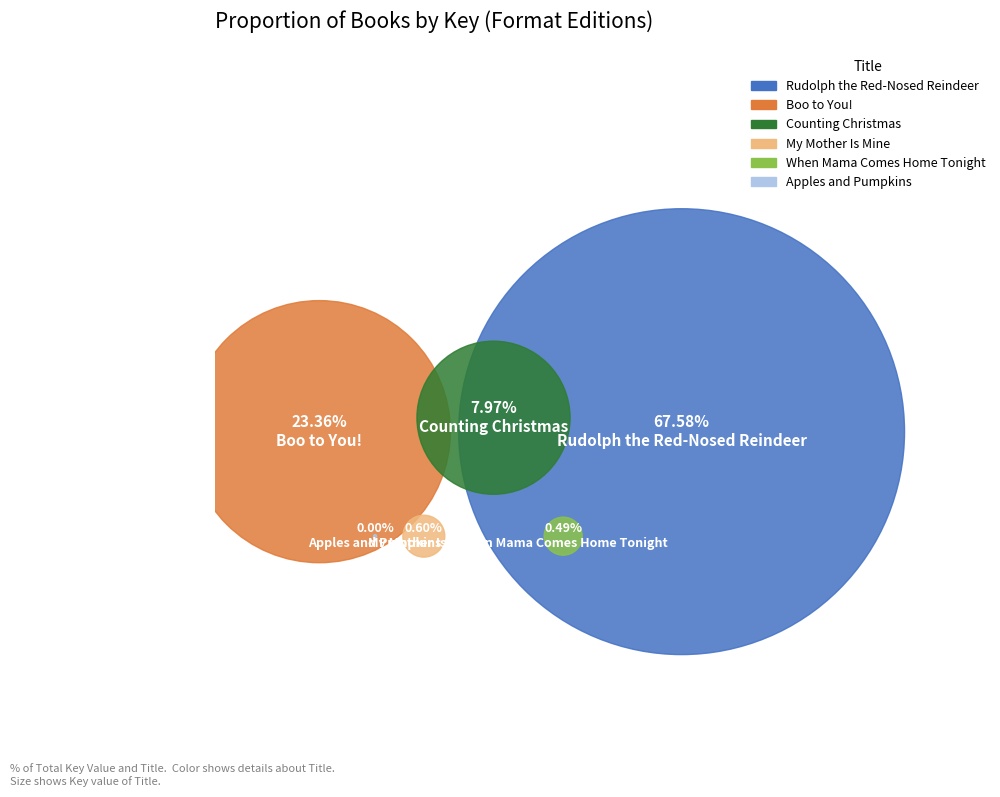

What is the smallest slice in the pie chart?

Apples and Pumpkins